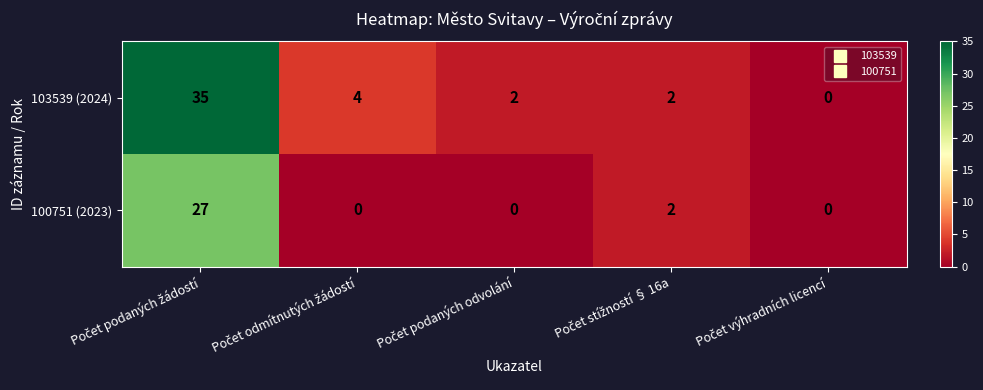

What is the maximum value shown in the chart?

35